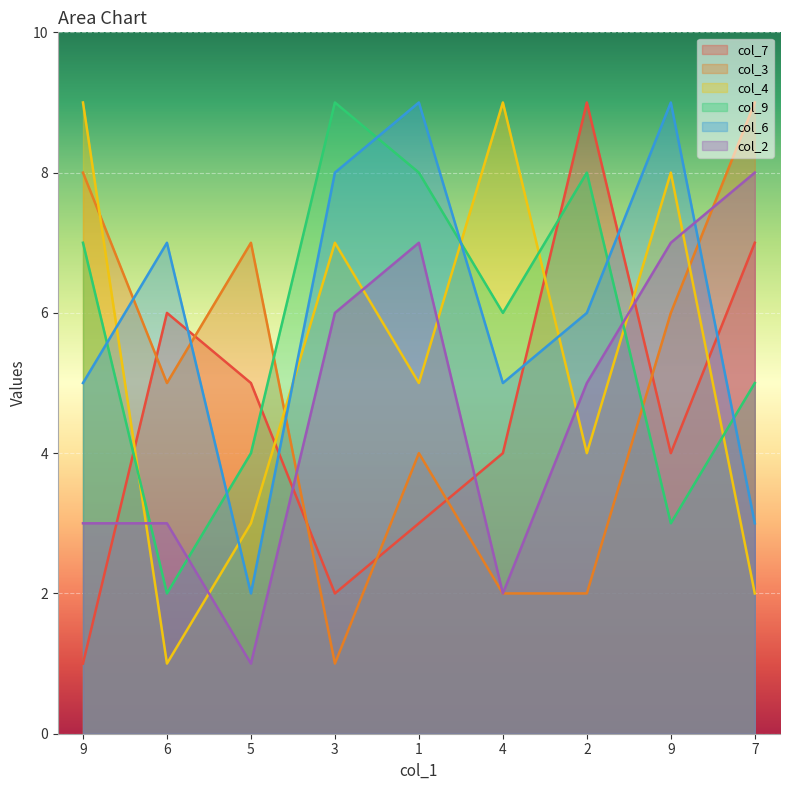

Count the number of data series in this chart.

6